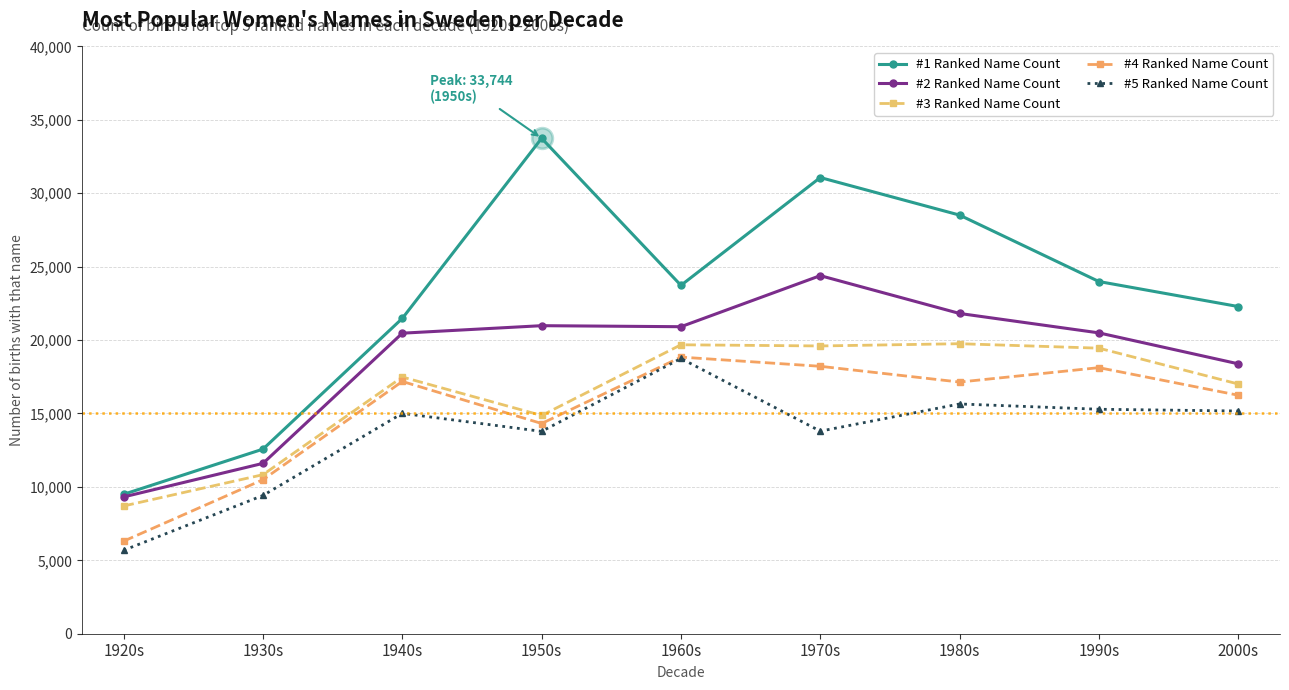

What is the total value across all series at 1950s?

97691